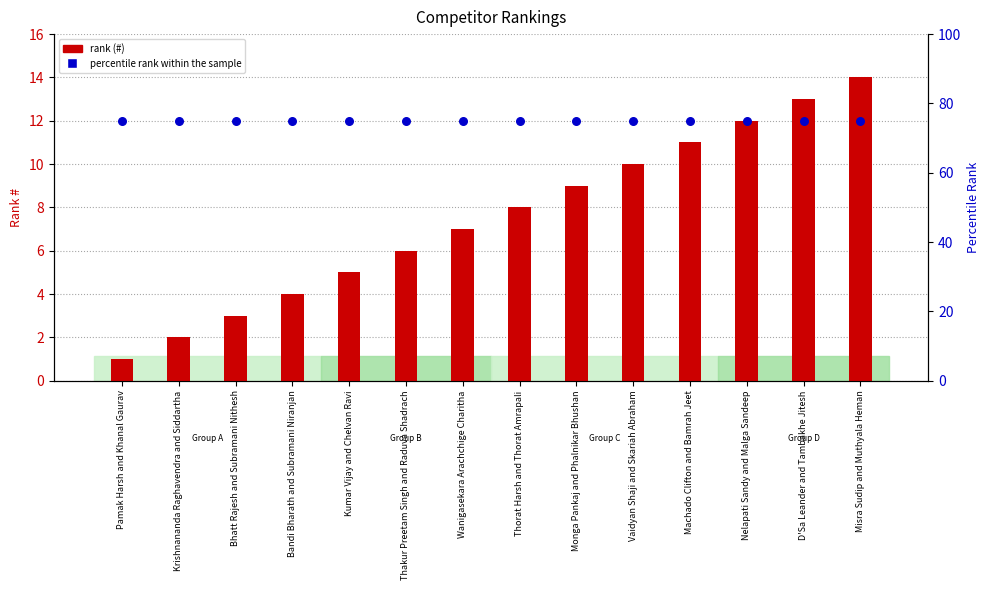

At which category is the sum across all series the highest?

Misra Sudip and Muthyala Heman